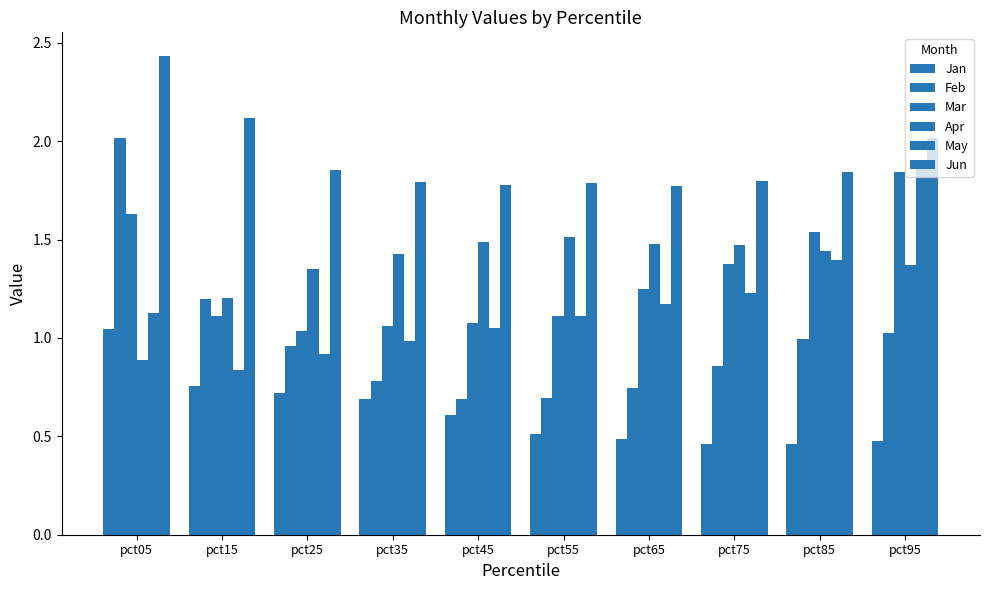

What is the smallest value displayed?

0.5